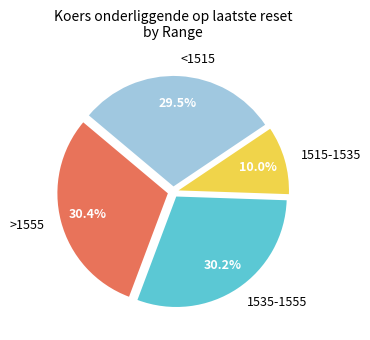

How many slices are in this pie chart?

4